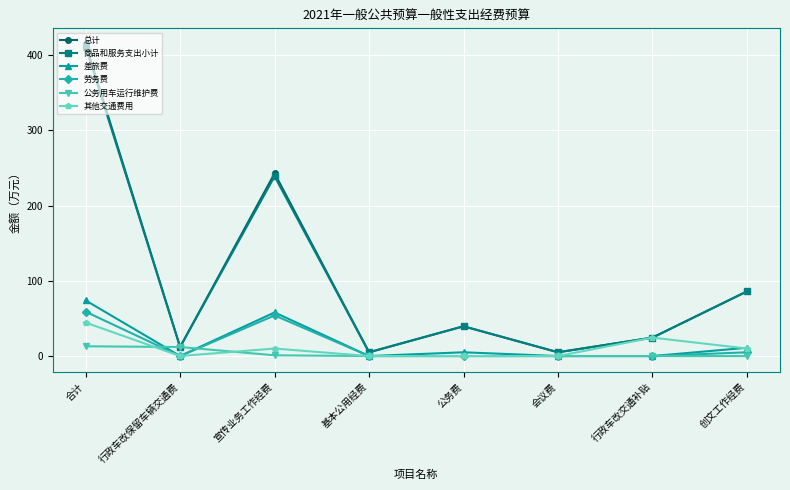

How many lines are shown in the chart?

6